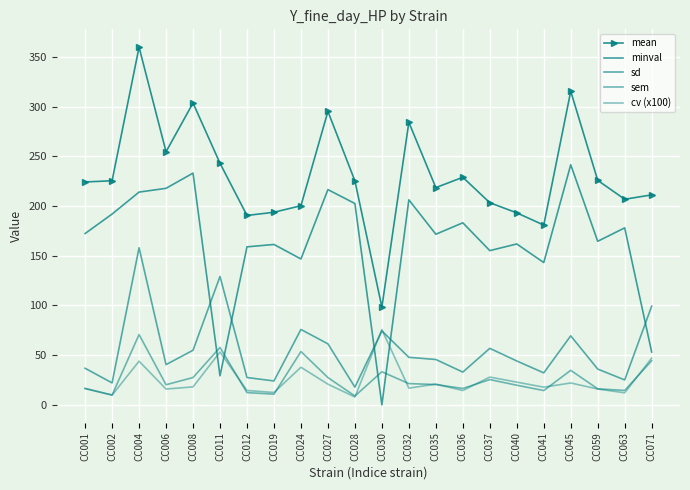

Reading right to left, transcribe all the data shown in this chart.

mean: CC071=211.3	CC063=206.9	CC059=225.9	CC045=315.6	CC041=180.9	CC040=193.2	CC037=203.4	CC036=229.0	CC035=218.6	CC032=284.3	CC030=98.3	CC028=225.4	CC027=295.3	CC024=200.4	CC019=193.8	CC012=190.6	CC011=243.1	CC008=303.8	CC006=254.7	CC004=359.9	CC002=225.5	CC001=224.3
minval: CC071=53.1	CC063=178.1	CC059=164.6	CC045=241.6	CC041=143.2	CC040=161.9	CC037=155.2	CC036=183.2	CC035=171.7	CC032=206.3	CC030=0.0	CC028=202.6	CC027=216.6	CC024=146.8	CC019=161.4	CC012=159.0	CC011=29.2	CC008=233.2	CC006=217.9	CC004=214.1	CC002=192.0	CC001=172.4
sd: CC071=99.3	CC063=25.1	CC059=36.0	CC045=69.5	CC041=32.2	CC040=44.1	CC037=56.9	CC036=33.0	CC035=45.6	CC032=47.8	CC030=74.4	CC028=17.8	CC027=61.4	CC024=75.9	CC019=24.0	CC012=27.5	CC011=129.2	CC008=54.9	CC006=40.5	CC004=158.1	CC002=22.1	CC001=36.8
sem: CC071=44.4	CC063=14.5	CC059=16.1	CC045=34.7	CC041=14.4	CC040=19.7	CC037=25.4	CC036=16.5	CC035=20.4	CC032=21.4	CC030=33.3	CC028=8.9	CC027=27.4	CC024=53.6	CC019=10.8	CC012=12.3	CC011=57.8	CC008=27.5	CC006=20.2	CC004=70.7	CC002=9.9	CC001=16.5
cv (x100): CC071=47.0	CC063=12.1	CC059=15.9	CC045=22.0	CC041=17.8	CC040=22.9	CC037=28.0	CC036=14.4	CC035=20.9	CC032=16.8	CC030=75.7	CC028=7.9	CC027=20.8	CC024=37.9	CC019=12.4	CC012=14.4	CC011=53.1	CC008=18.1	CC006=15.9	CC004=43.9	CC002=9.8	CC001=16.4